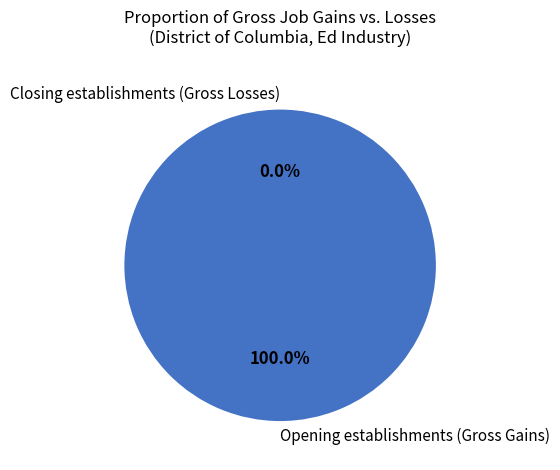

Is there a majority slice in this chart?

Yes